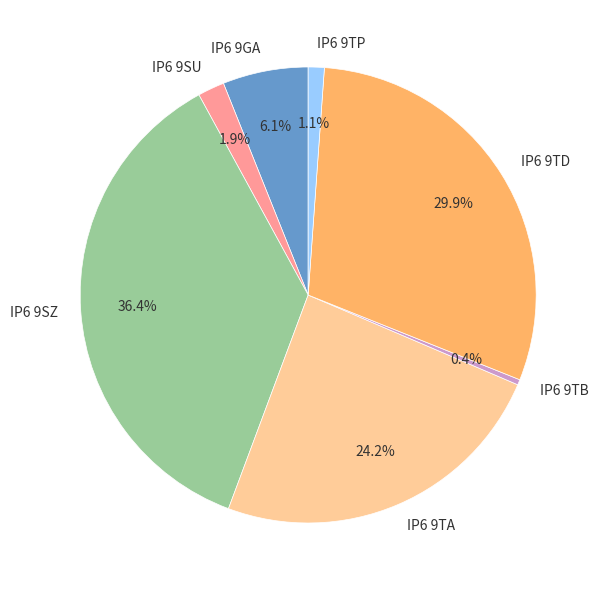

The IP6 9TA slice represents 15% of the pie. True or false?

False